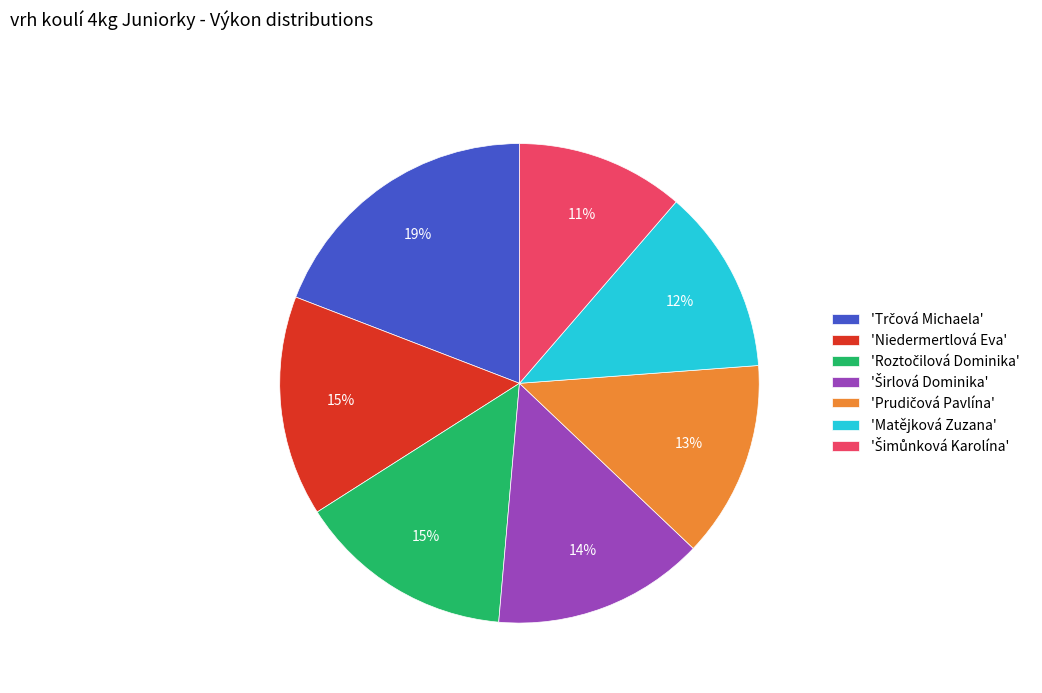

To the nearest percent, what portion does 'Niedermertlová Eva' represent?

15%